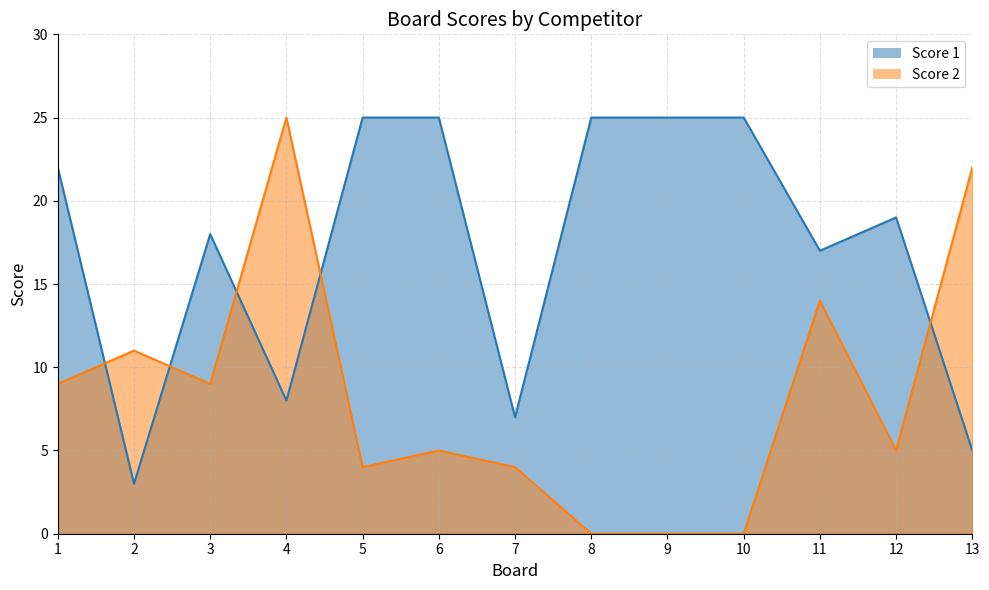

How many lines are shown in the chart?

2